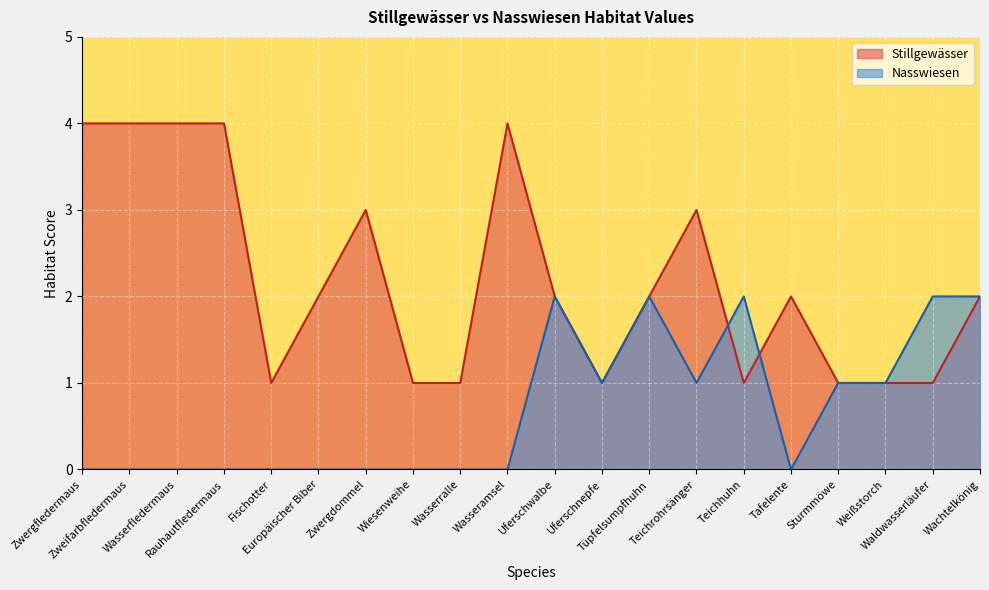

How many positive values does the Nasswiesen series have?

9